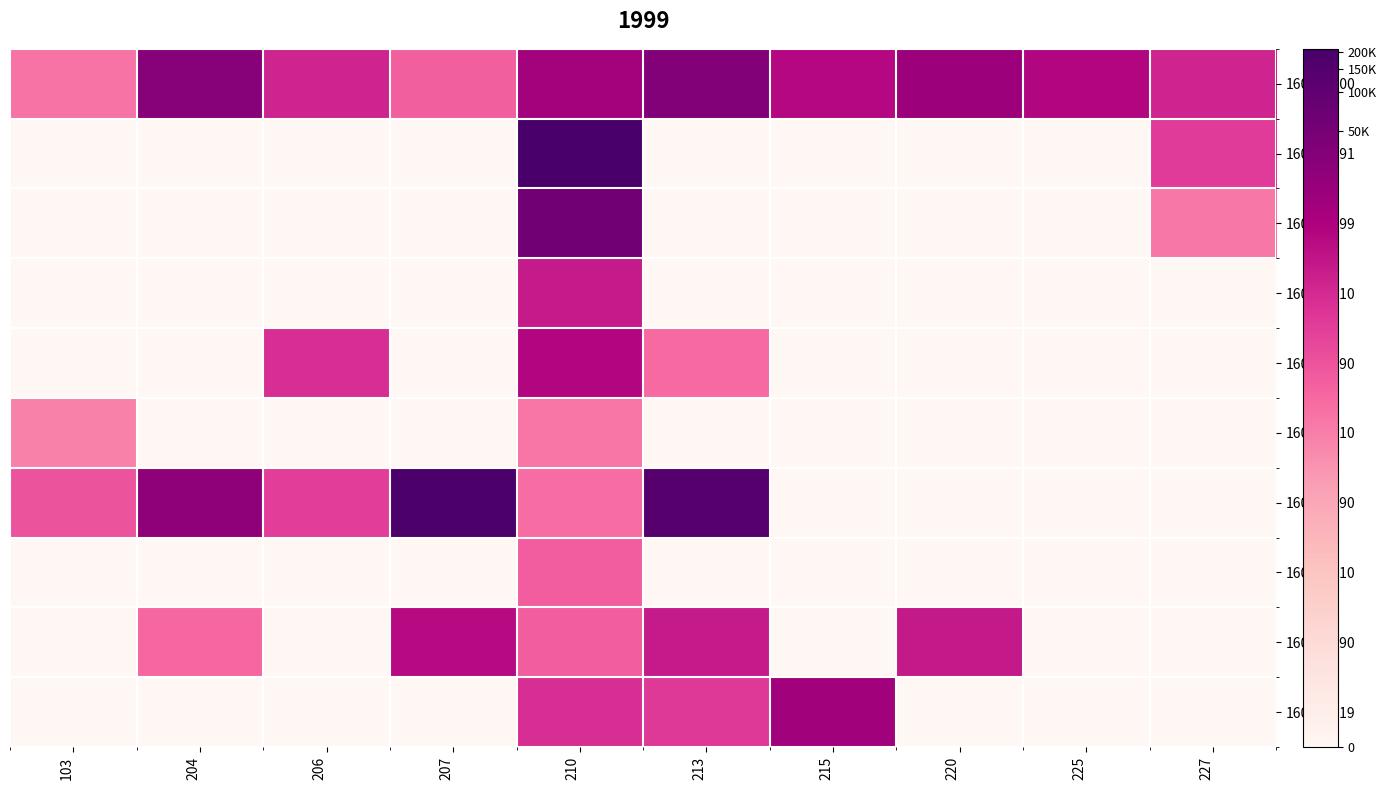

Between 204 and 225, which series saw the biggest shift?

160232290